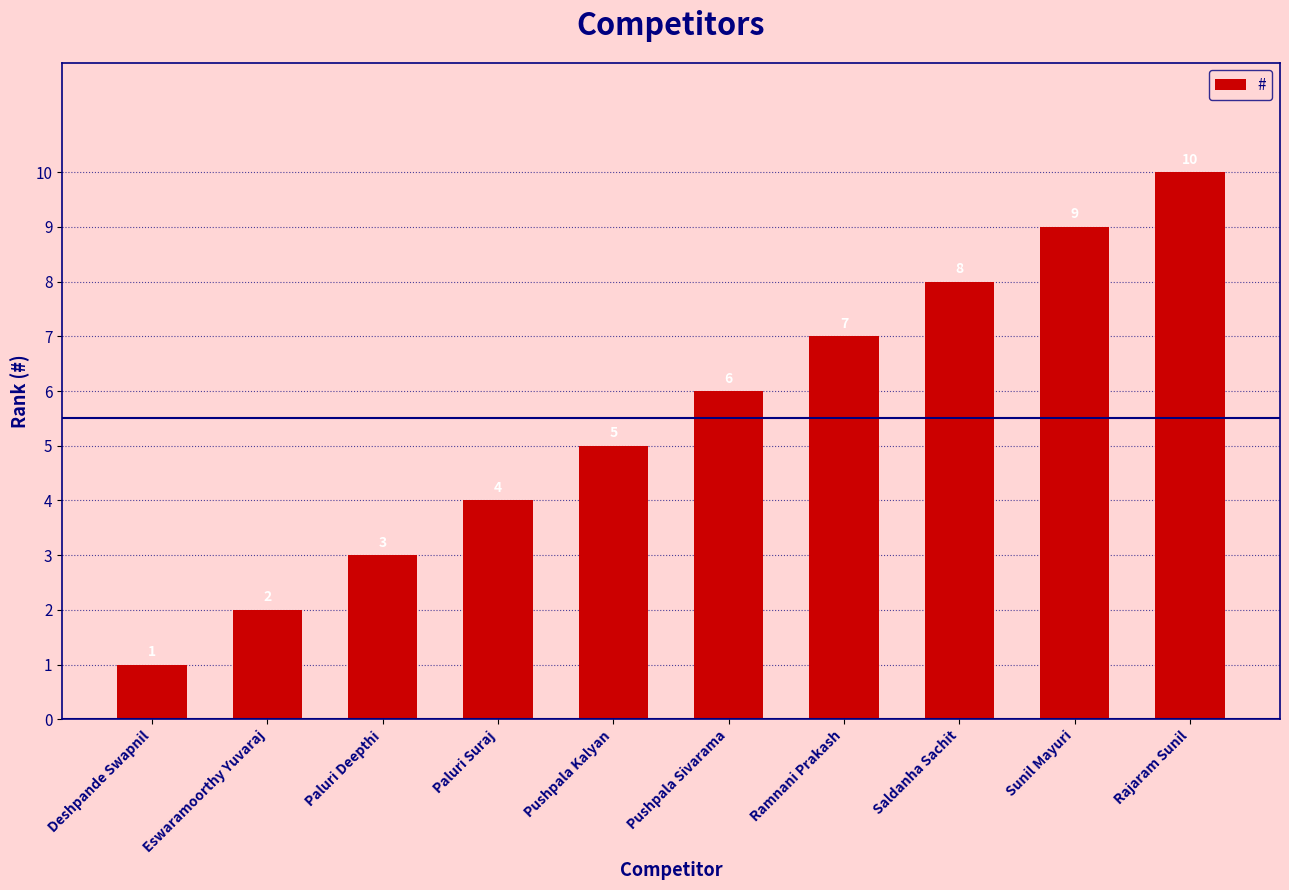

Is it true that the value at Pushpala Sivarama is 8?

False